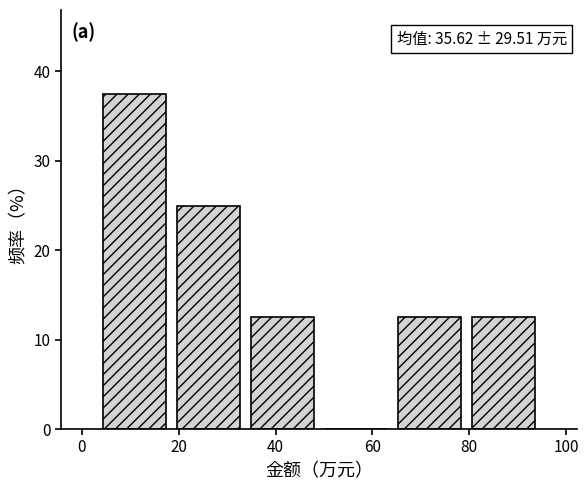

Over which range of the x-axis is the bar tallest?

4 to 18